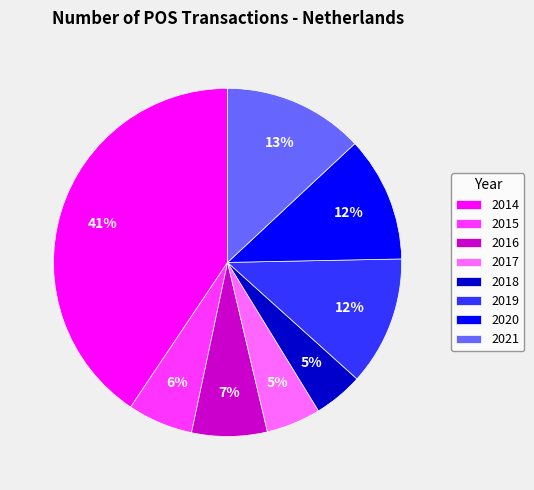

Is there any slice that represents more than half of the pie?

No